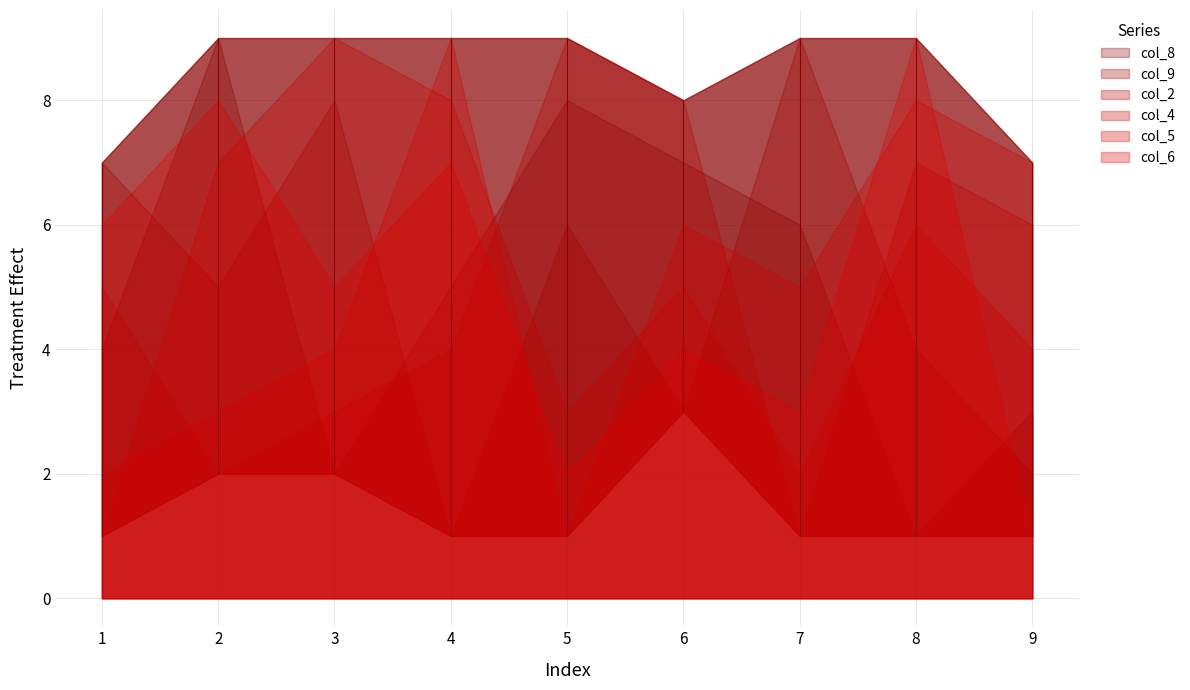

Which category has the highest value across all series?

2